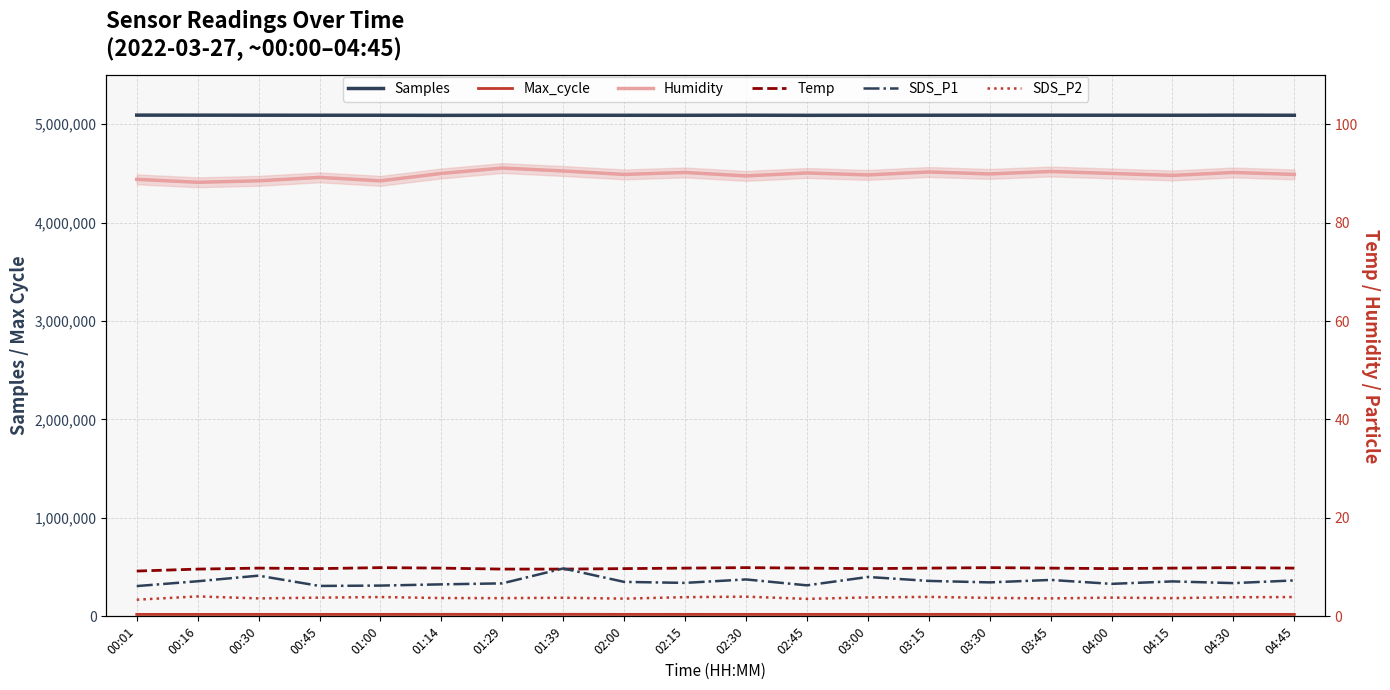

Where does the Samples series first go above 5089600?

00:01